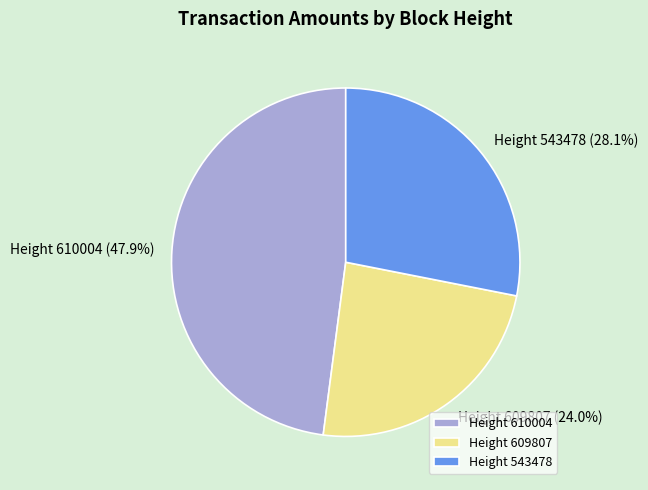

Is there a majority slice in this chart?

No